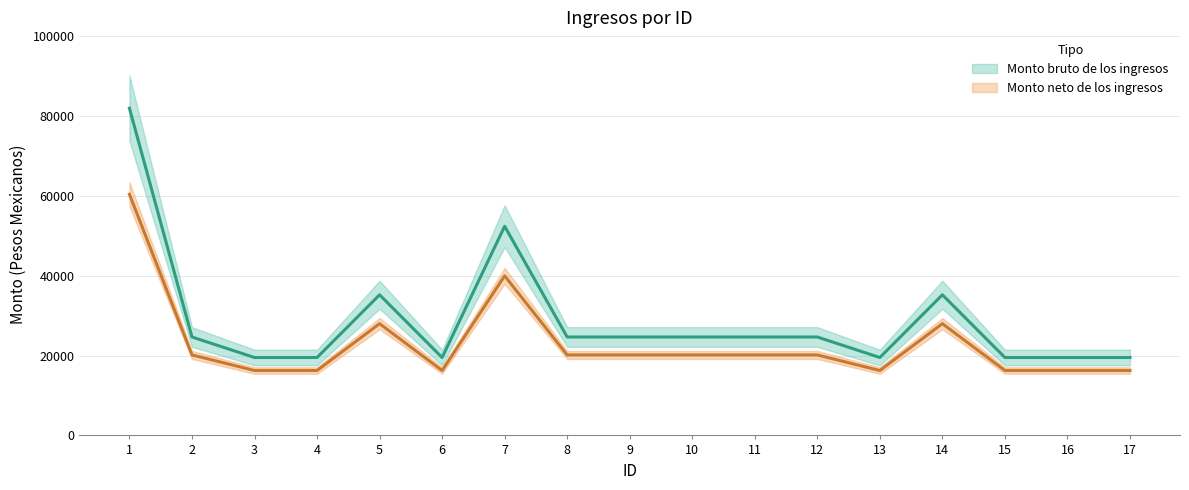

Which has a higher value, 2 or 7?

7